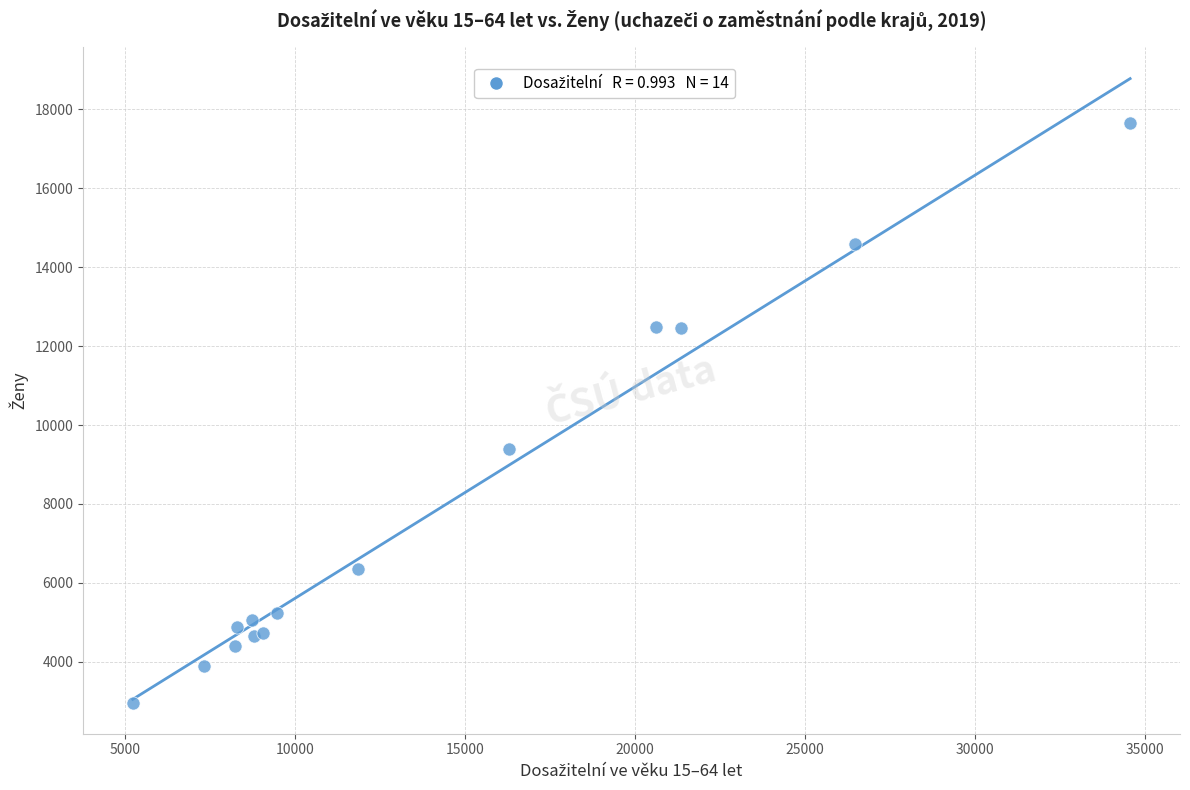

What Y value in the scatter plot is closest to 10311?

9402